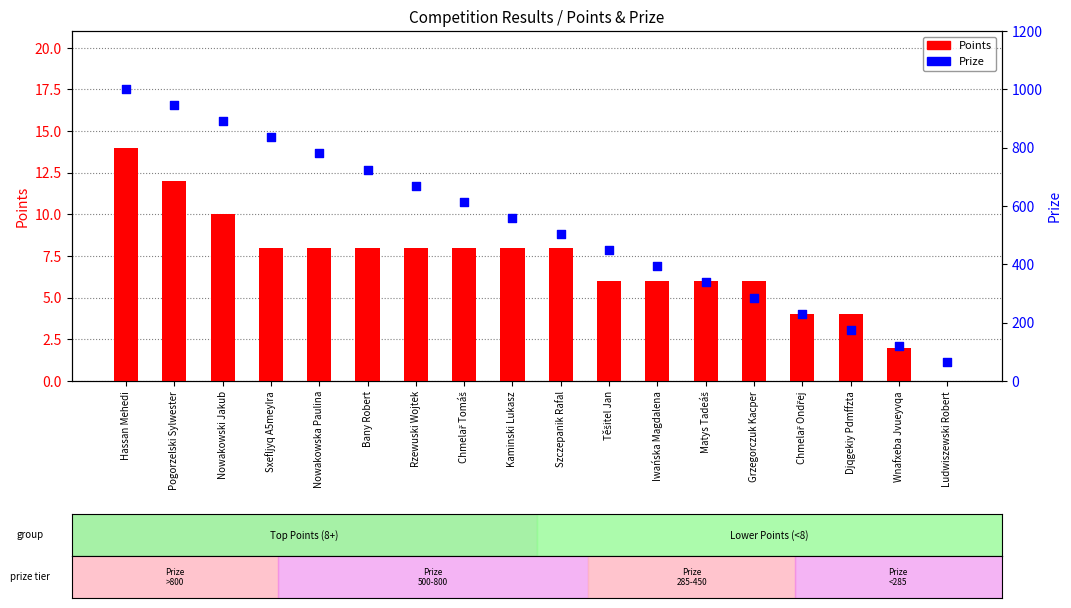

Which series reaches the maximum Y coordinate?

Prize